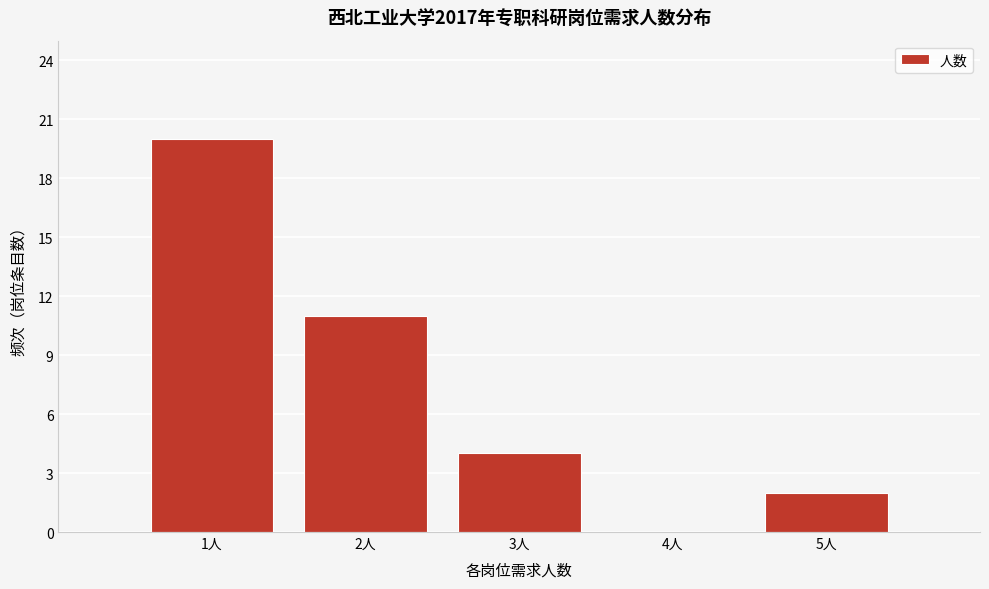

Over which range of the x-axis is the bar tallest?

0.5 to 1.5